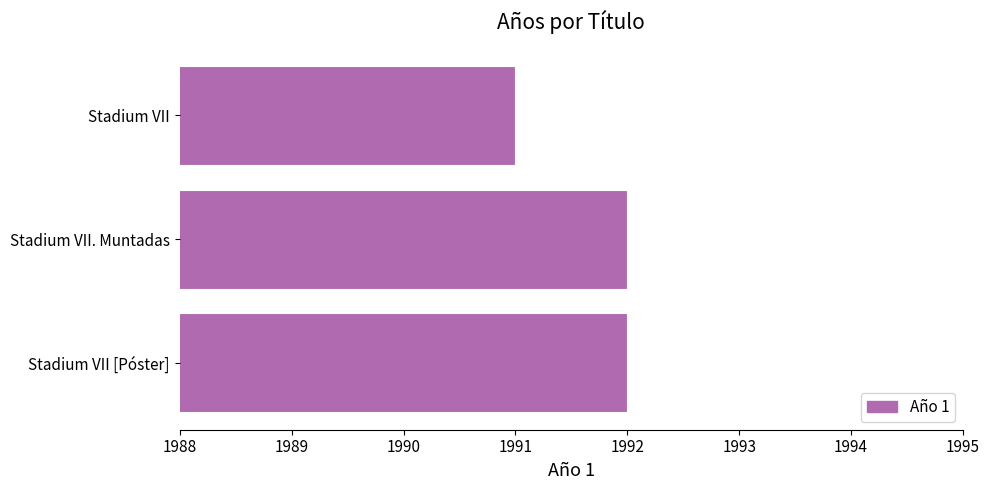

Does the chart contain stacked bars?

No